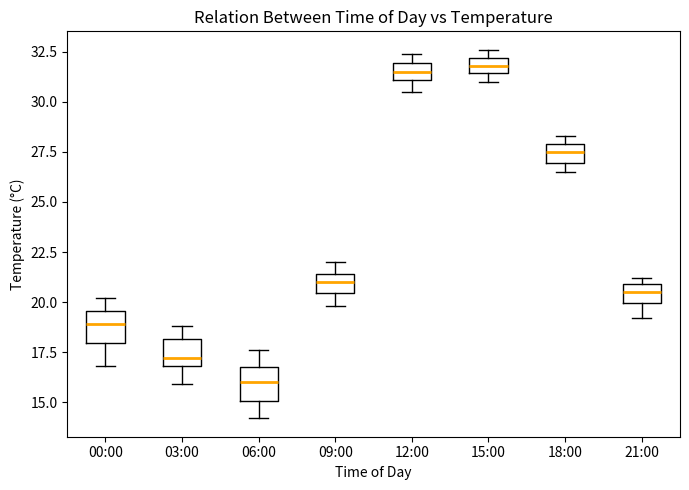

Reading left to right, transcribe this box plot: for each box, give where its median line is, the range the box spans, and where its two whiskers end, as read against the y-axis. The values are not printed on the chart, so give them approximately, as read against the axis.

00:00: median 19.0, box 18.0 to 19.5, whiskers 17.0 to 20.0
03:00: median 17.0 (just above the box's lower edge), box 17.0 to 18.0, whiskers 16.0 to 19.0
06:00: median 16.0, box 15.0 to 17.0, whiskers 14.0 to 17.5
09:00: median 21.0, box 20.5 to 21.5, whiskers 20.0 to 22.0
12:00: median 31.5, box 31.0 to 32.0, whiskers 30.5 to 32.5
15:00: median 32.0 (inside the box), box 31.5 to 32.0, whiskers 31.0 to 32.5
18:00: median 27.5, box 27.0 to 28.0, whiskers 26.5 to 28.5
21:00: median 20.5, box 20.0 to 21.0, whiskers 19.0 to 21.0 (just above the box's upper edge)